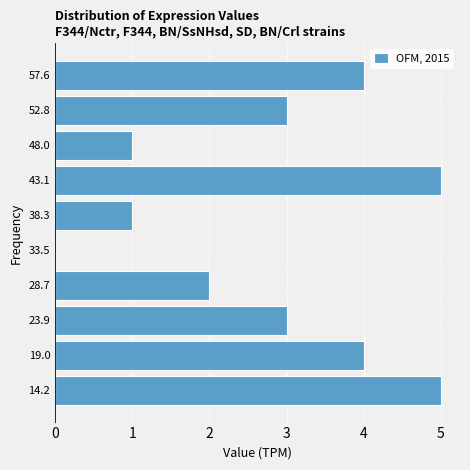

How long is the bar that spans 55.0 to 60.0 on the y-axis? Neither the bar edges nor the lengths are printed on the chart, so give them approximately, as read against the axes.

4